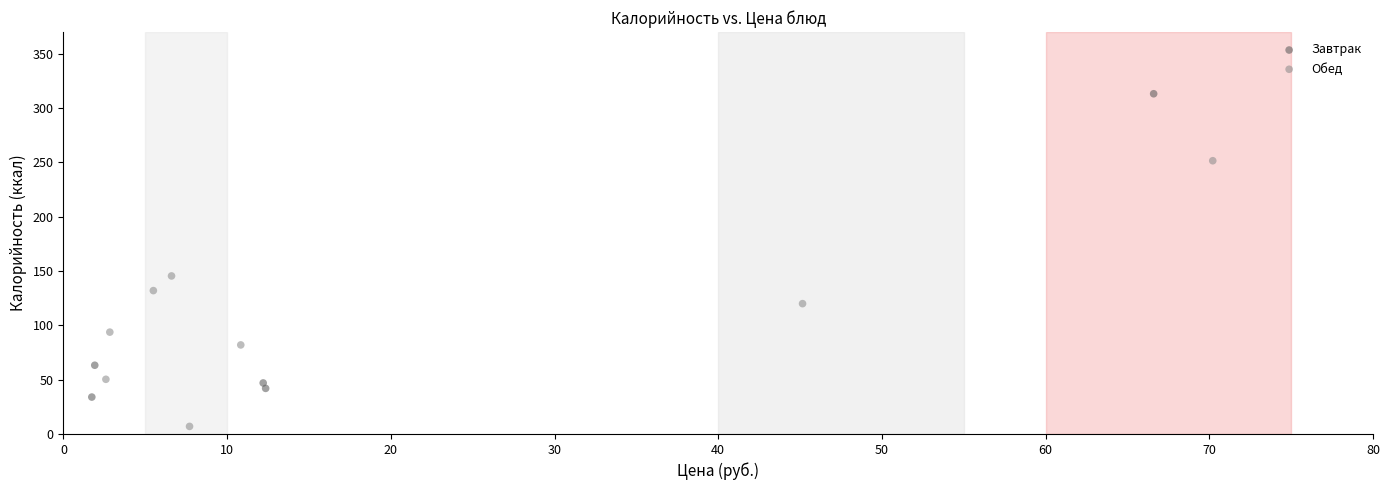

Which series reaches the minimum Y coordinate?

Обед